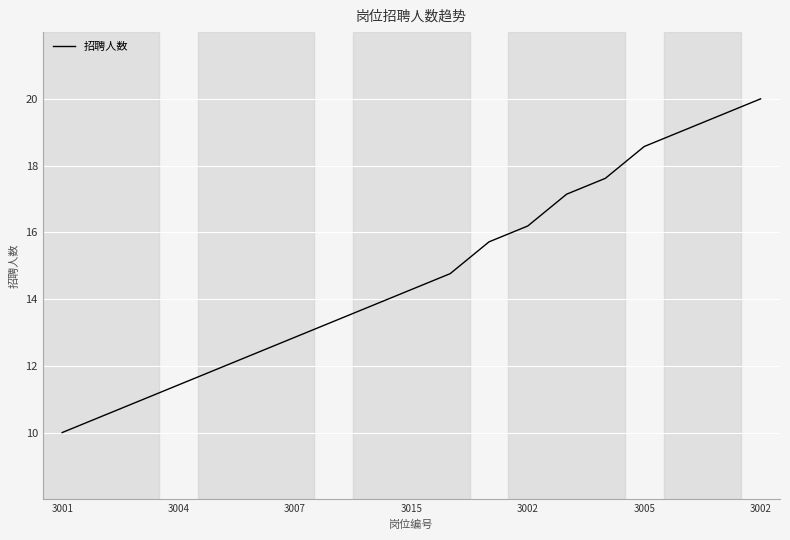

What is the maximum value shown in the chart?

20.0